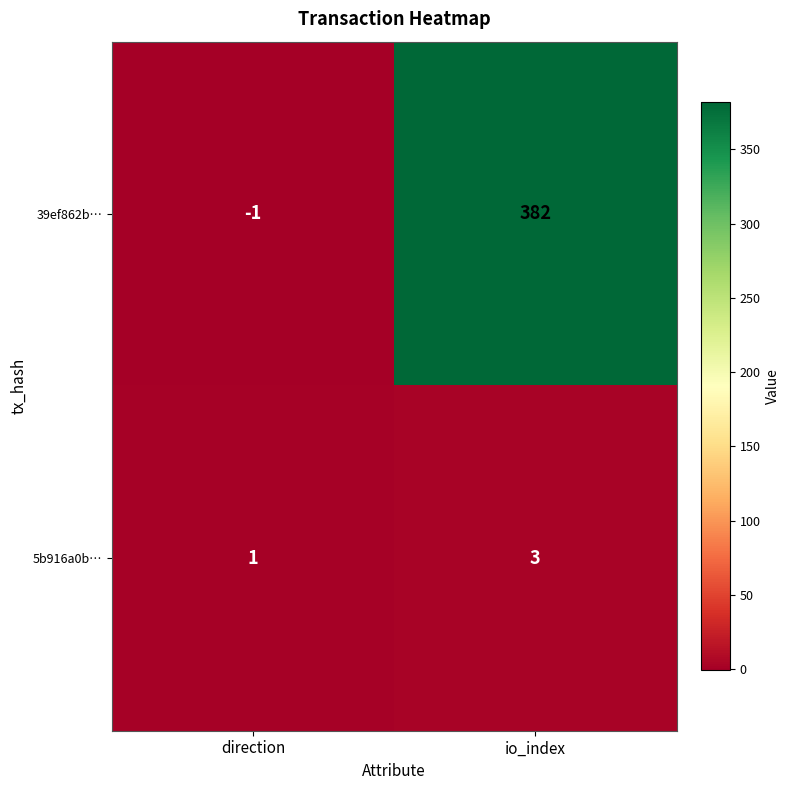

Reading left to right, extract all data points from this chart.

39ef862b…: direction=-1	io_index=382
5b916a0b…: direction=1	io_index=3